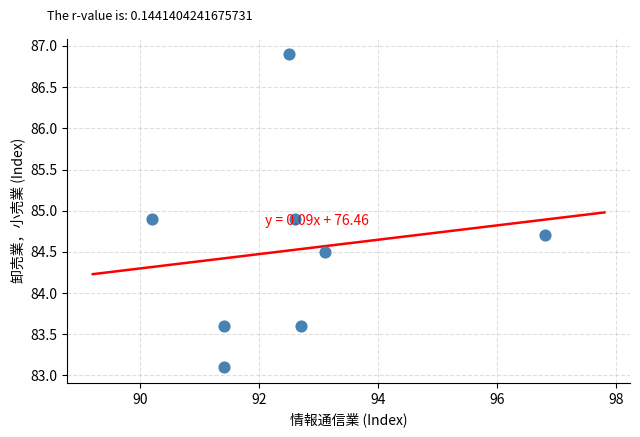

What is the average Y value?

84.5